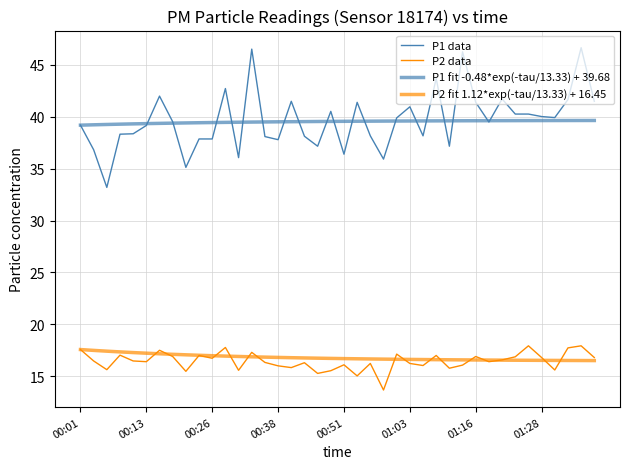

What is the sum of all P2 data values?

657.9